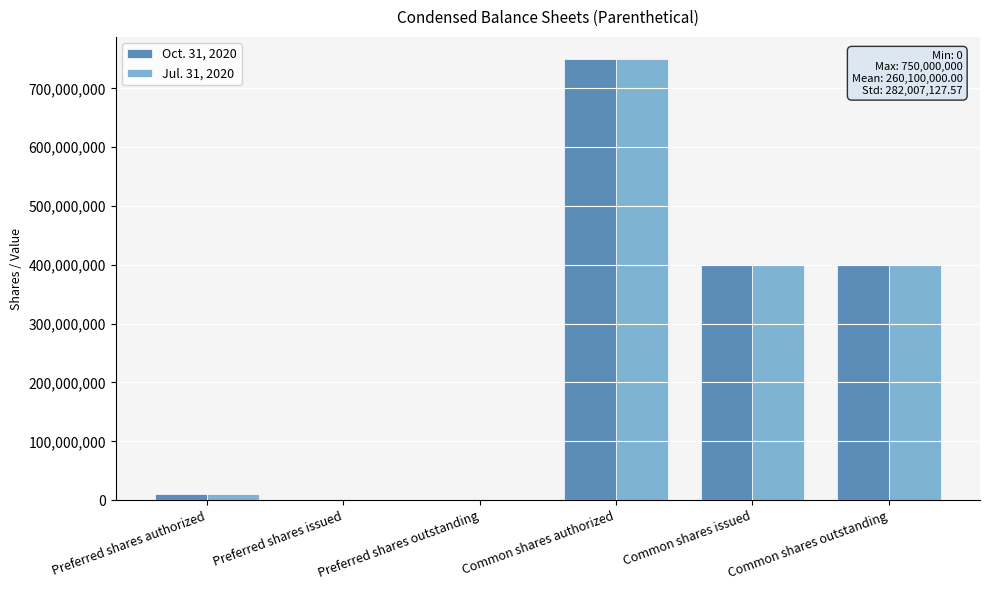

The value of Jul. 31, 2020 at Preferred shares issued is 0. True or false?

True